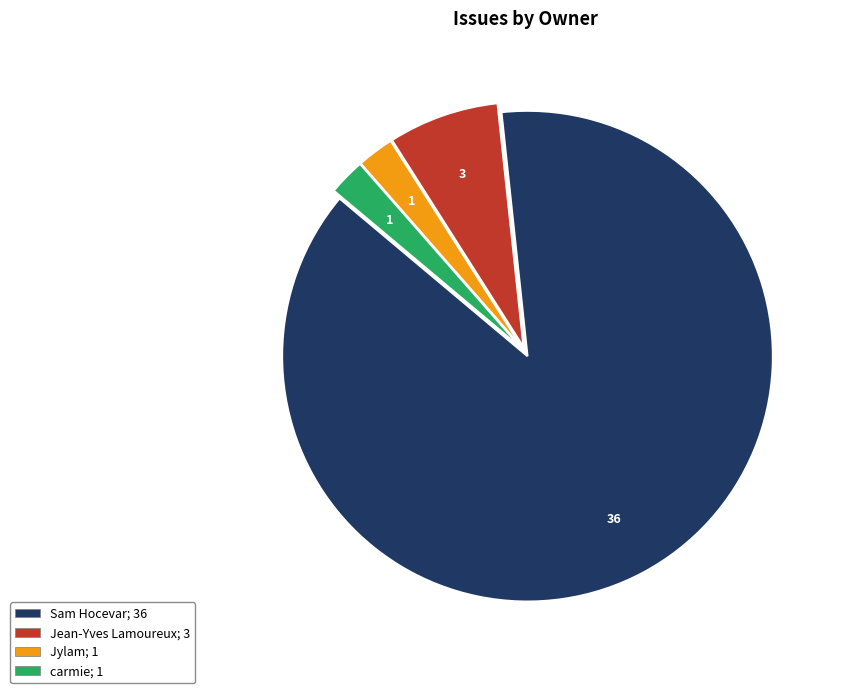

Is it true that carmie is 10% of the pie?

False